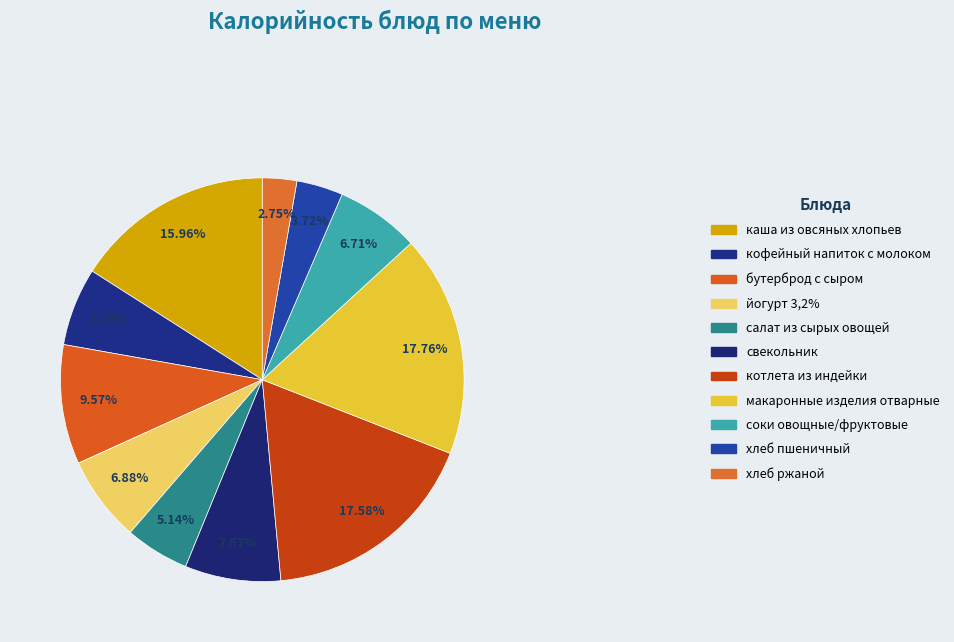

Does котлета из индейки account for over 50% of the chart?

No